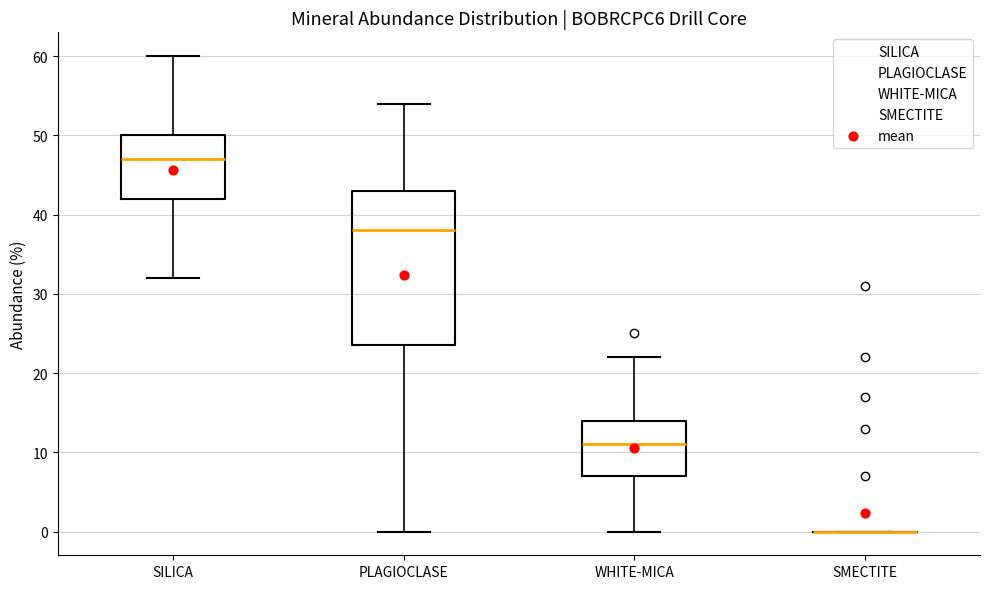

Reading left to right, transcribe this box plot: for each box, give where its median line is, the range the box spans, and where its two whiskers end, as read against the y-axis. The values are not printed on the chart, so give them approximately, as read against the axis.

SILICA: median 47, box 42 to 50, whiskers 32 to 60
PLAGIOCLASE: median 38, box 24 to 43, whiskers 0 to 54
WHITE-MICA: median 11, box 7 to 14, whiskers 0 to 22
SMECTITE: box collapsed to a line at 0, whiskers 0 to 0